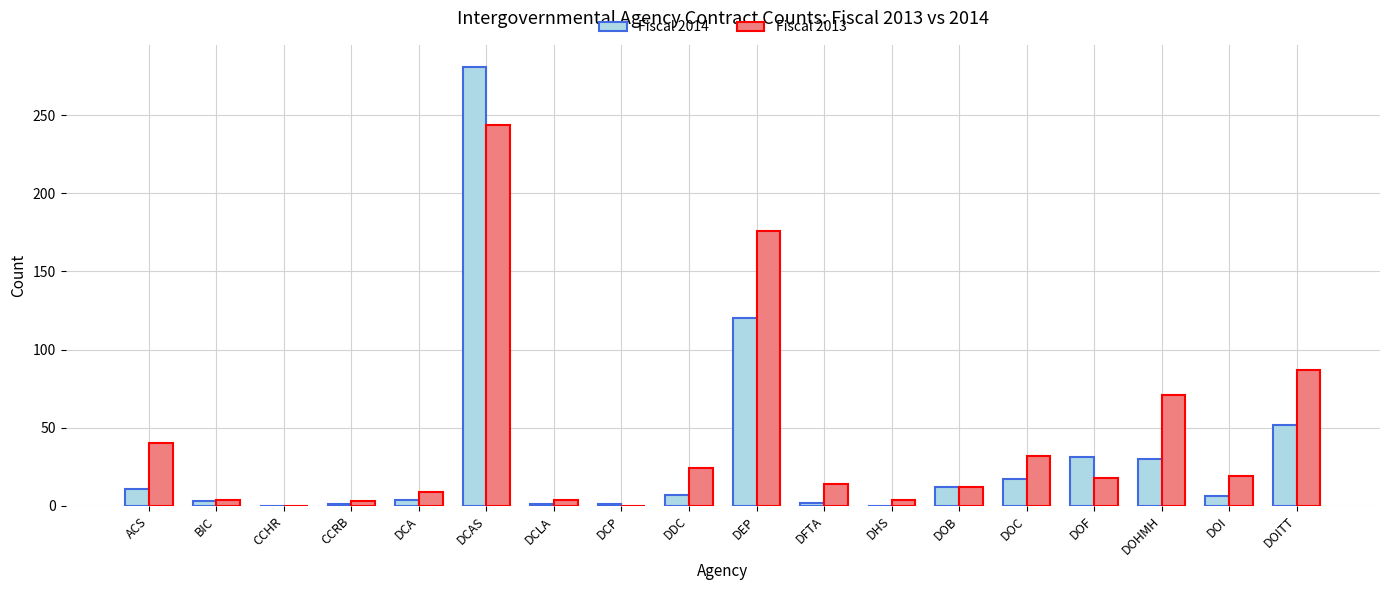

What is the average value of the Fiscal 2014 series?

32